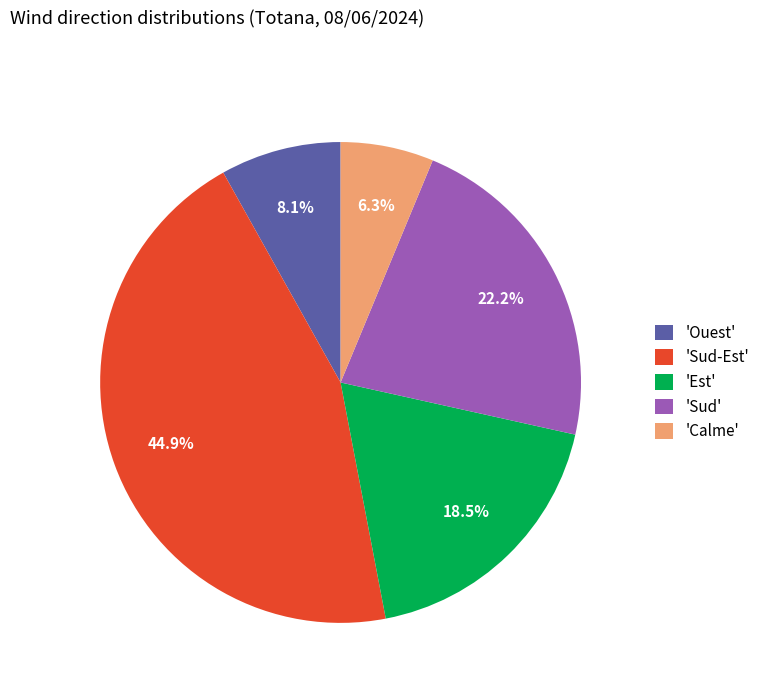

Rank the categories by value from highest to lowest.

'Sud-Est', 'Sud', 'Est', 'Ouest', 'Calme'